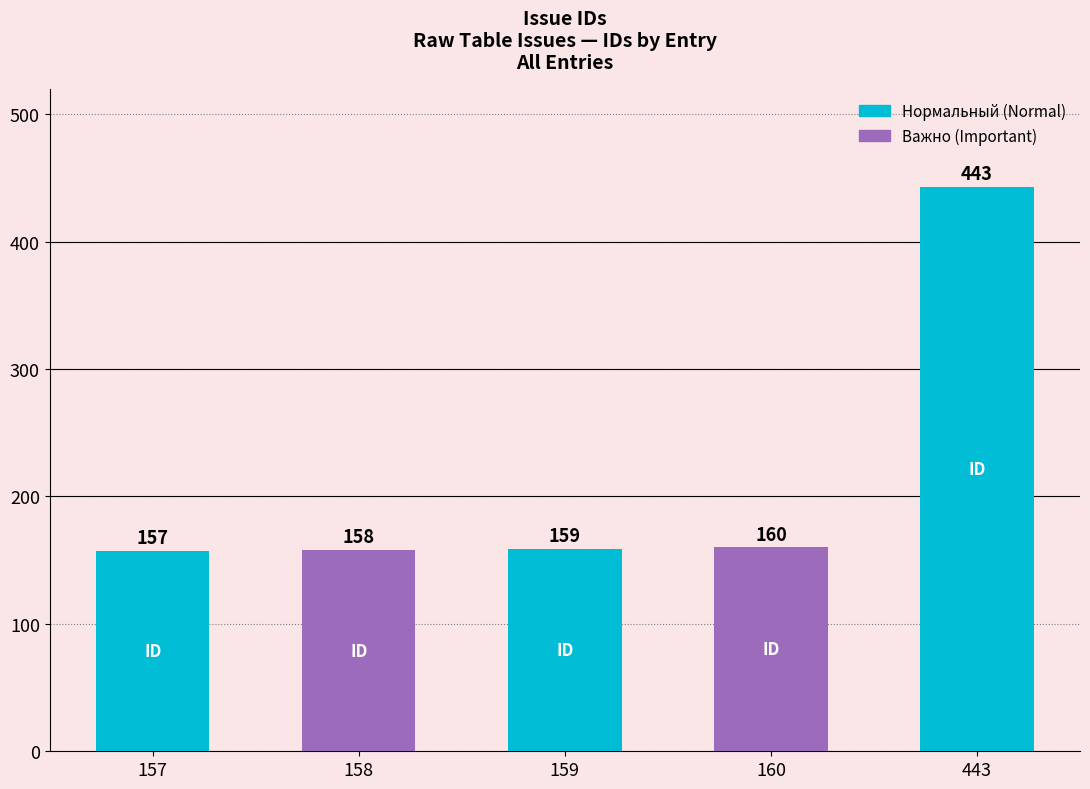

True or false: the data shows 101 at 157.

False